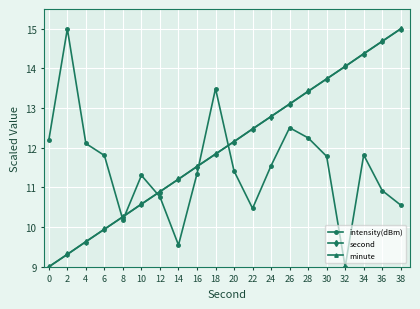

Which series changed the most between 12 and 28?

minute